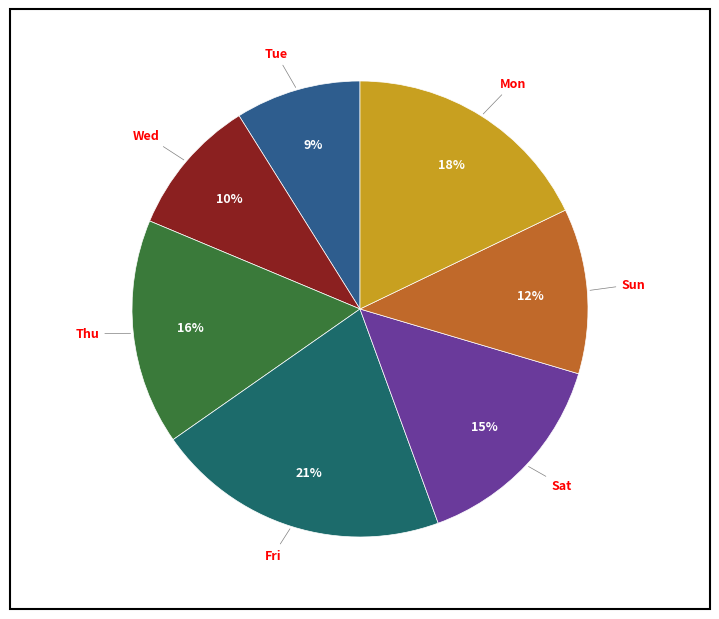

To the nearest percent, what is the difference between the largest and smallest slice percentages?

12%